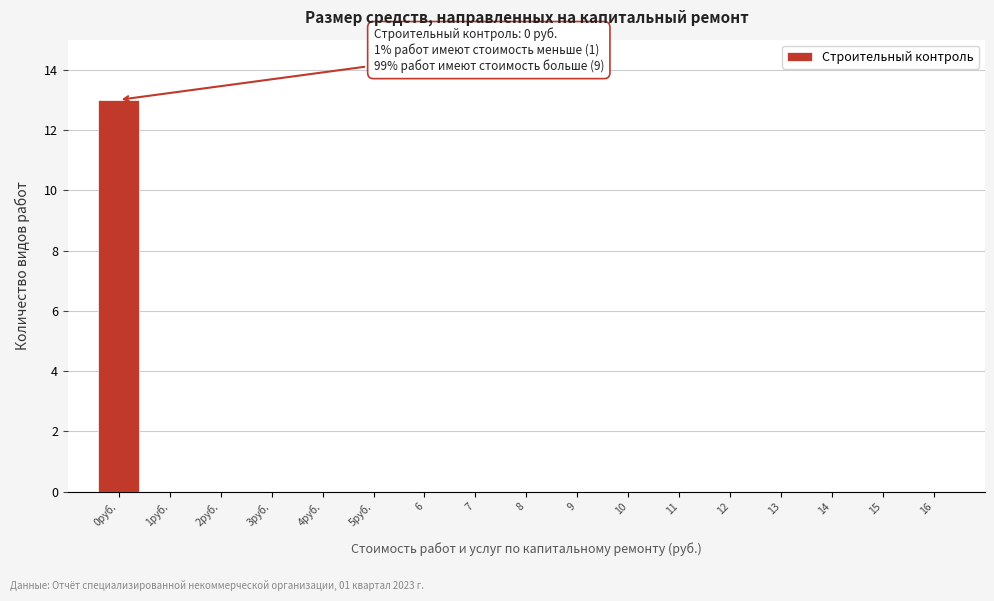

Reading left to right, list all the values displayed in this chart.

0руб.=13	1руб.=0	2руб.=0	3руб.=0	4руб.=0	5руб.=0	6=0	7=0	8=0	9=0	10=0	11=0	12=0	13=0	14=0	15=0	16=0